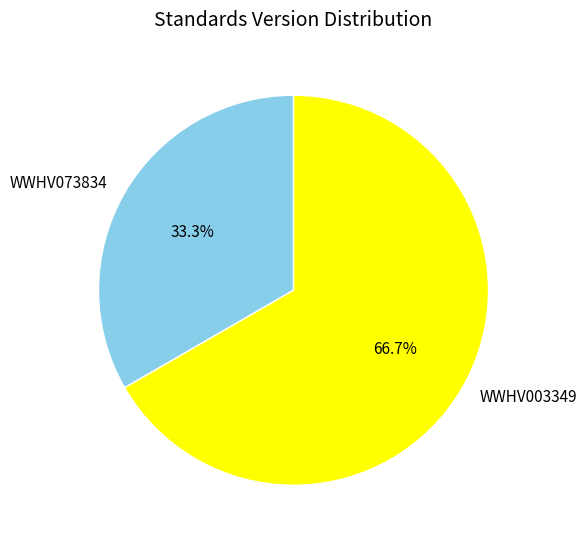

How many segments does this pie chart have?

2